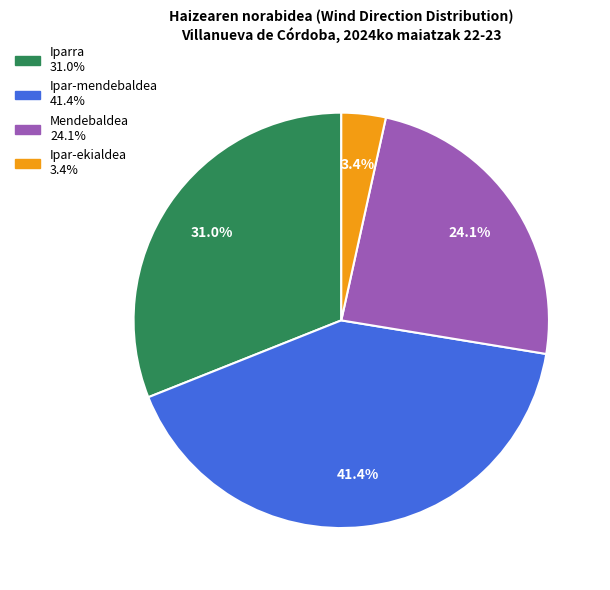

What percentage is the Mendebaldea slice, to the nearest percent?

24%